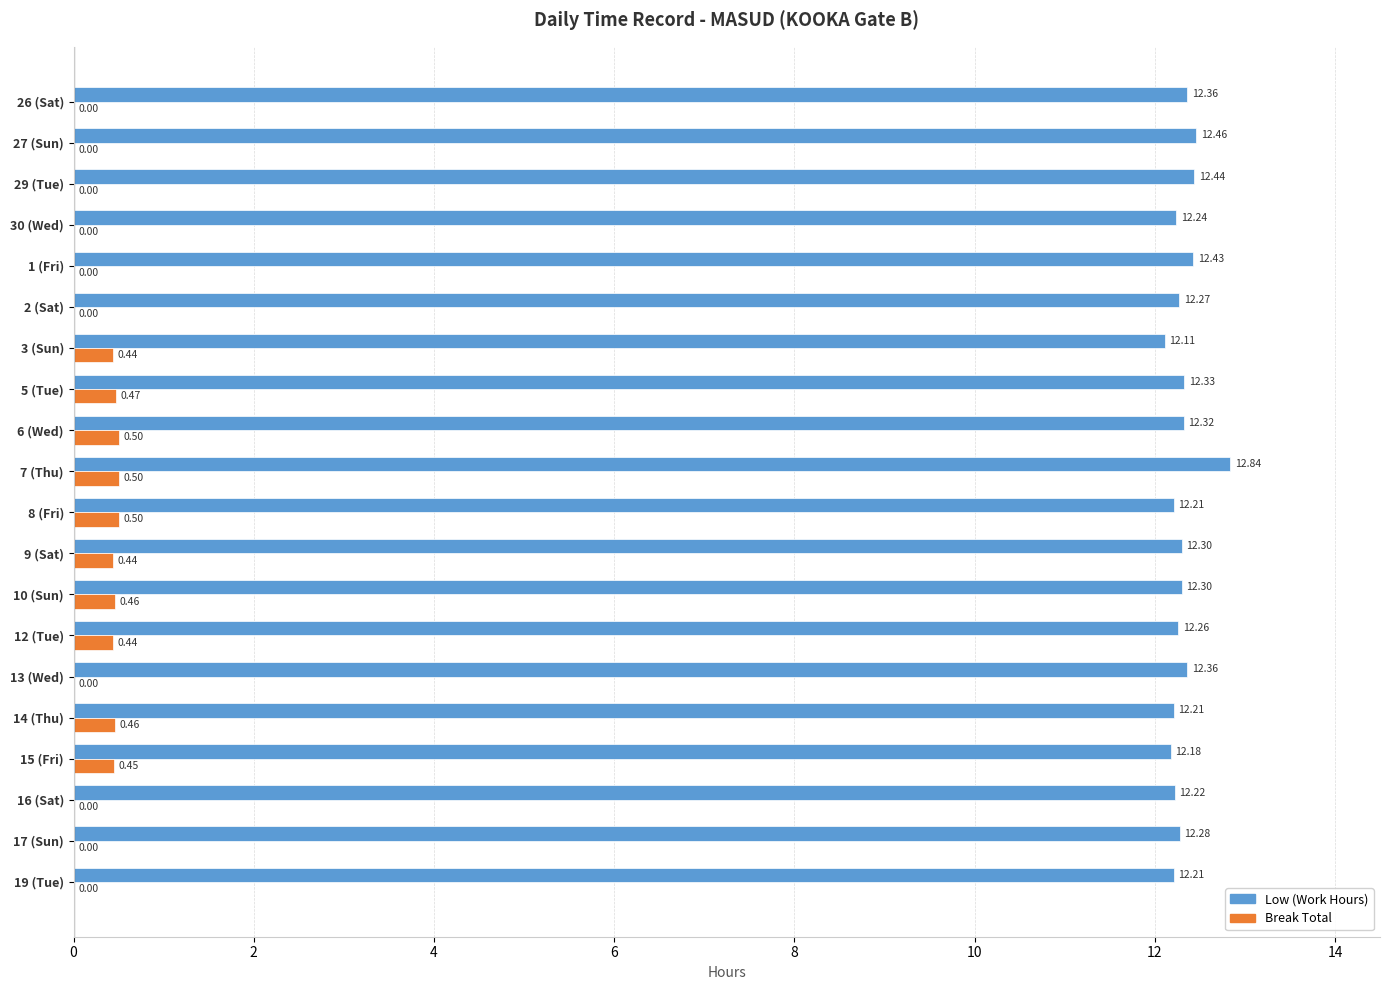

What are all the series names shown in the legend?

Low (Work Hours), Break Total